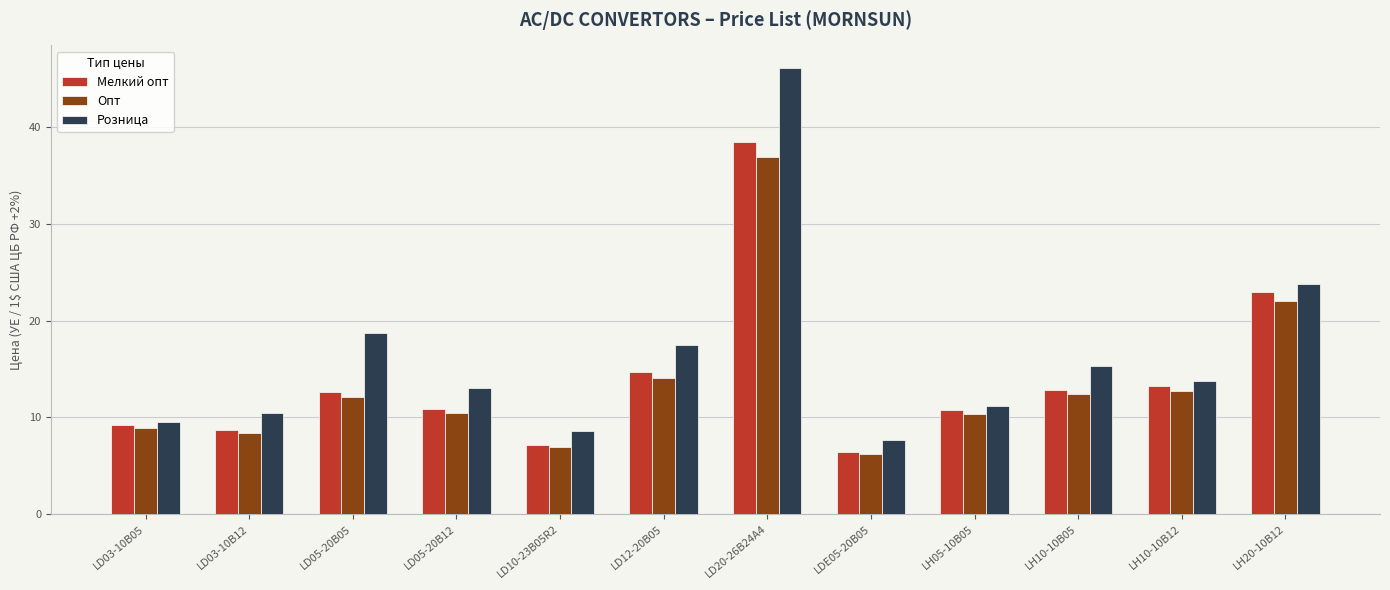

Are the bars horizontal?

No